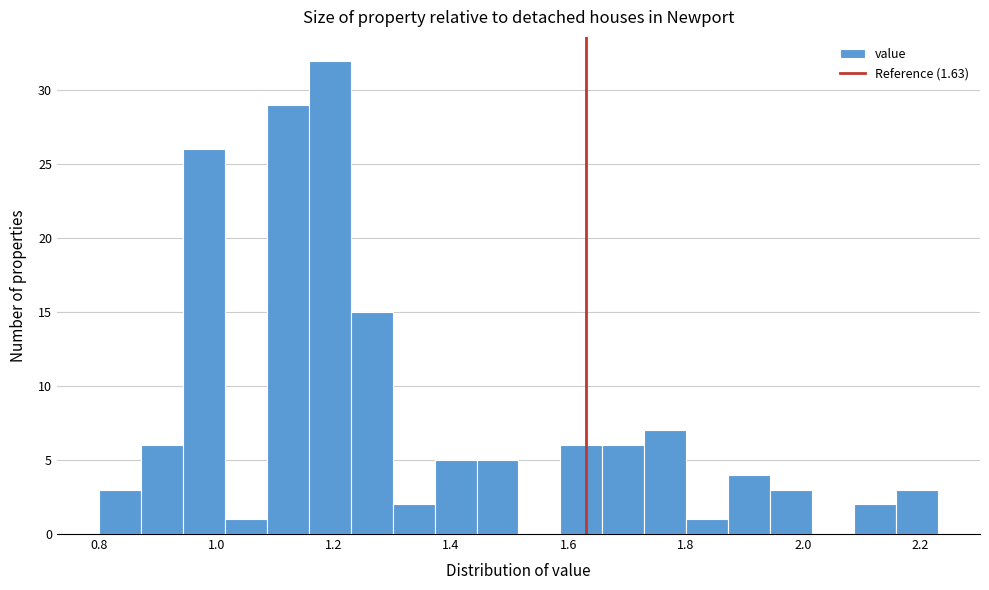

Read against the x-axis, roughly where is the centre of the tallest bar?

1.20